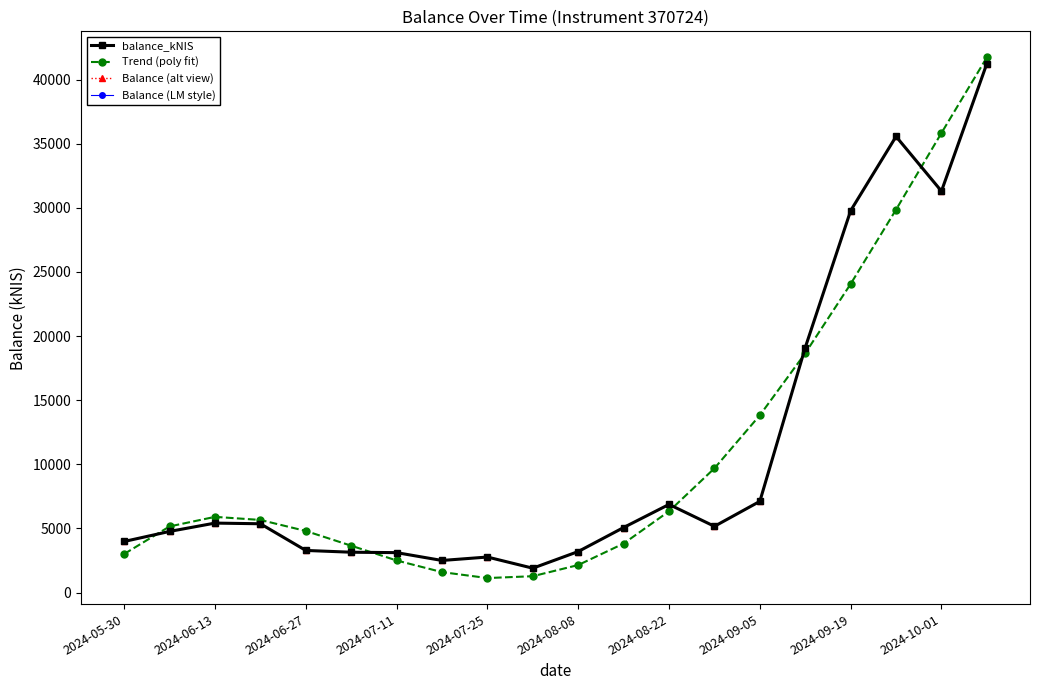

List the series in order of their peak value, highest first.

Trend (poly fit), balance_kNIS, Balance (alt view), Balance (LM style)